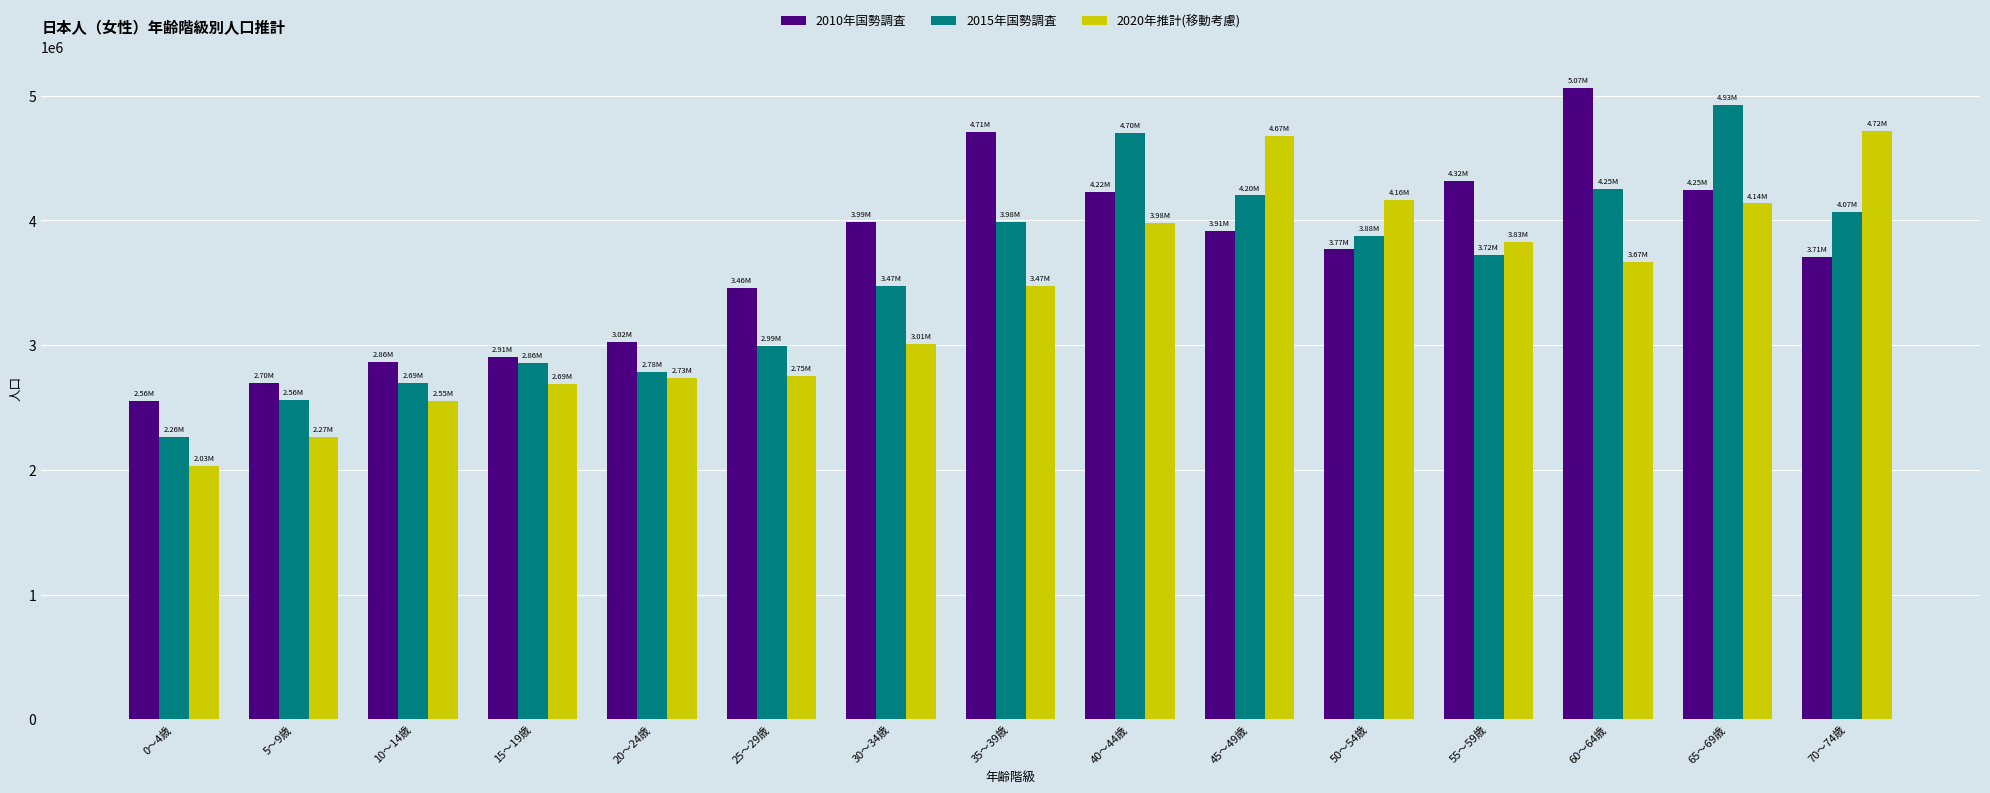

How many series are shown in this chart?

3